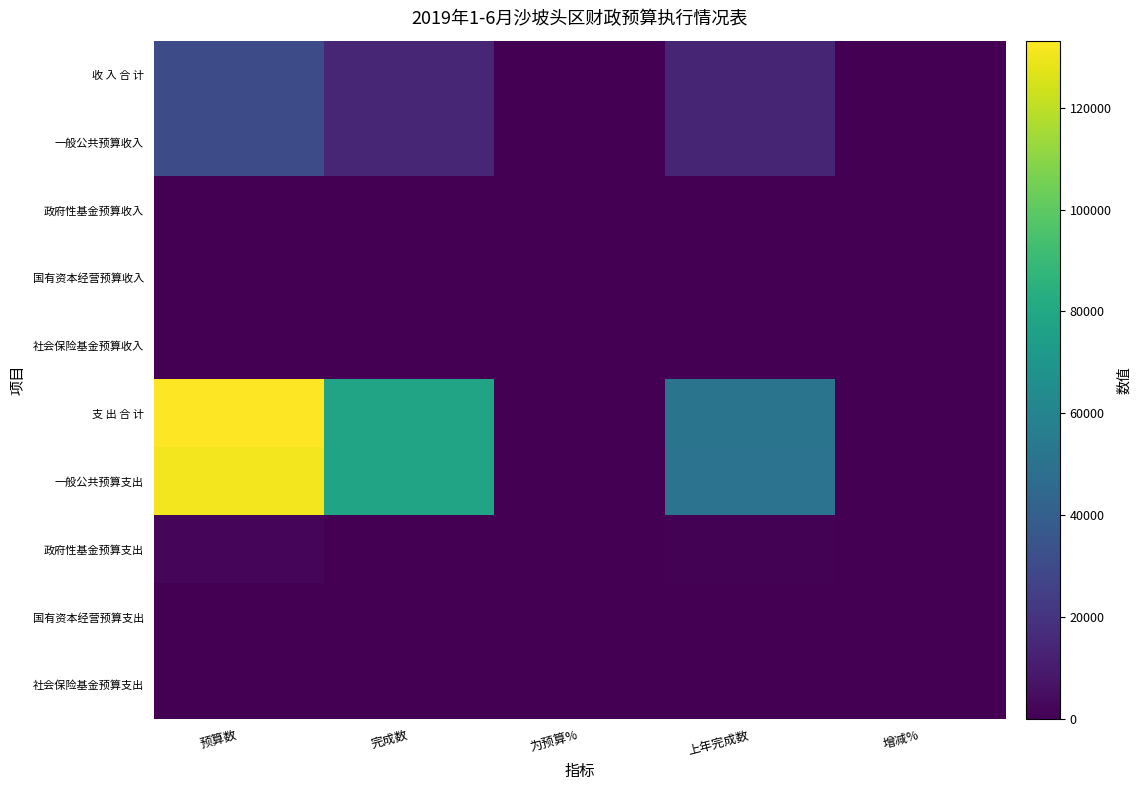

At which category is the sum across all series the highest?

预算数